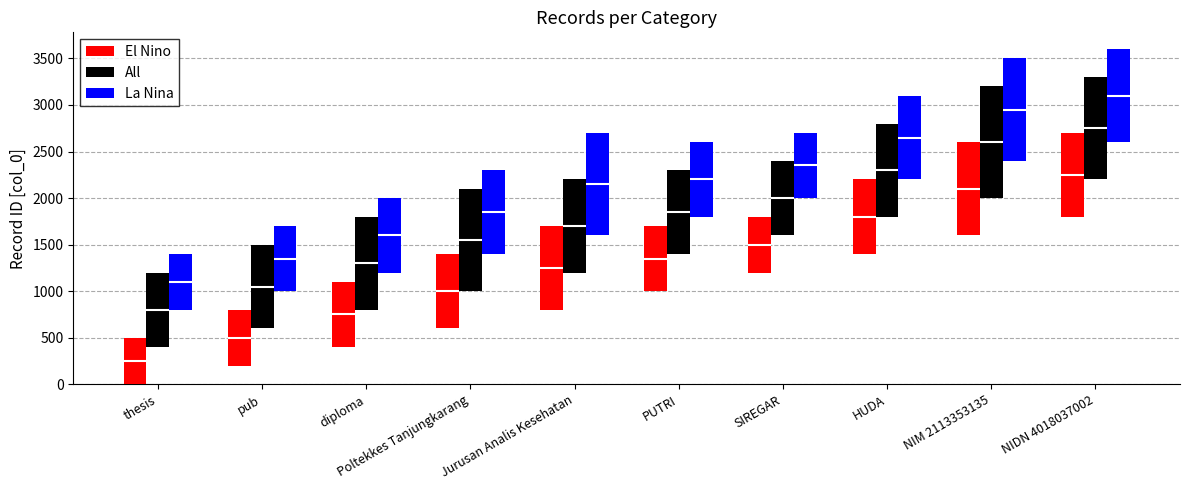

Which category has the highest value in the La Nina series?

Jurusan Analis Kesehatan